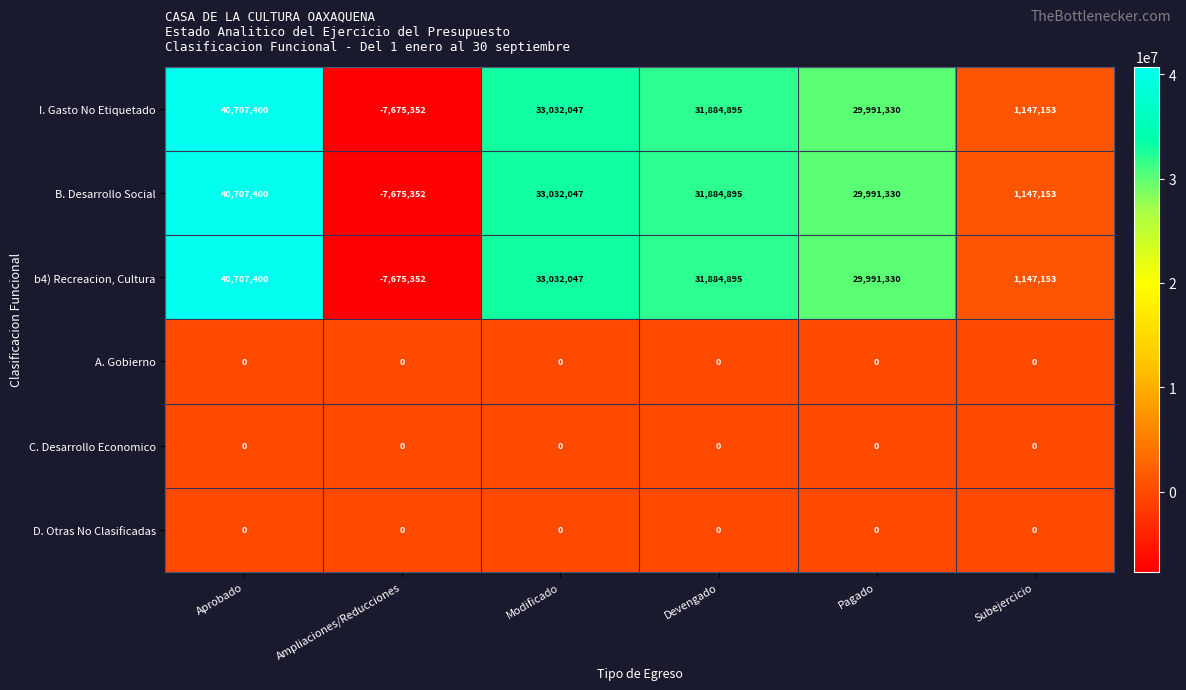

How many data points in b4) Recreacion, Cultura are less than 31884895?

3